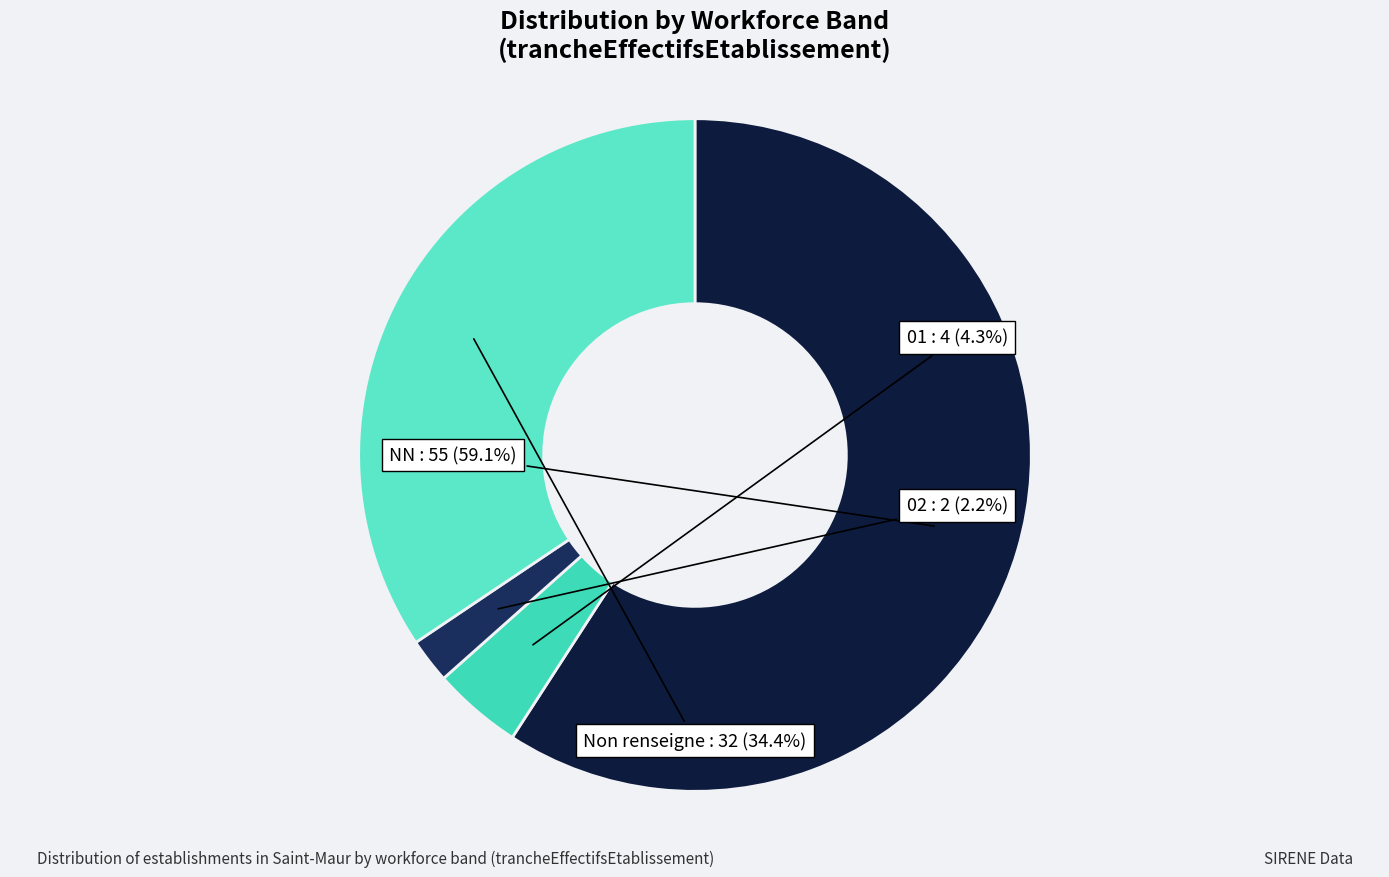

Count the number of slices in the pie.

4